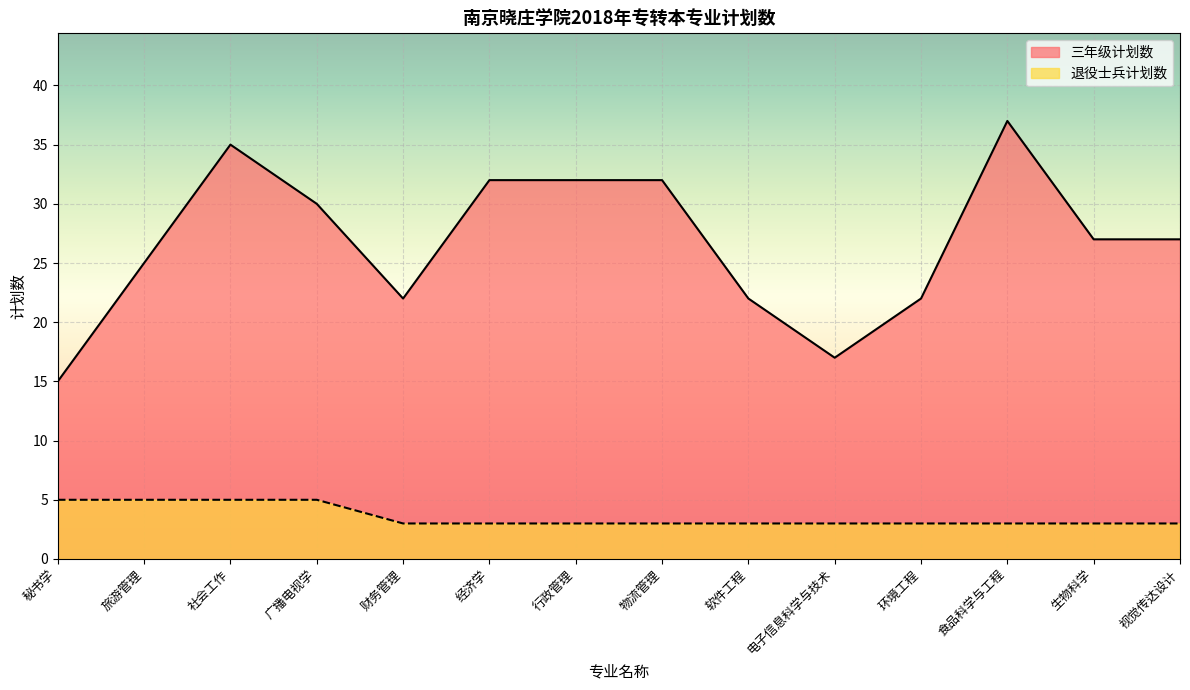

What is the difference between the maximum and minimum values in the 三年级计划数 series?

22